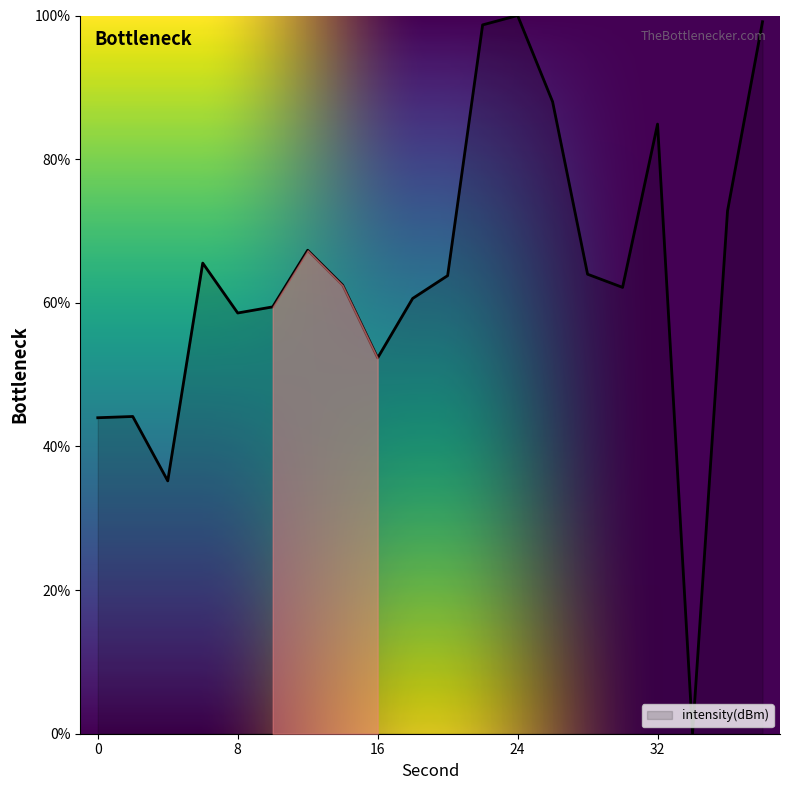

True or false: the data has more than 2 interior local peaks.

True